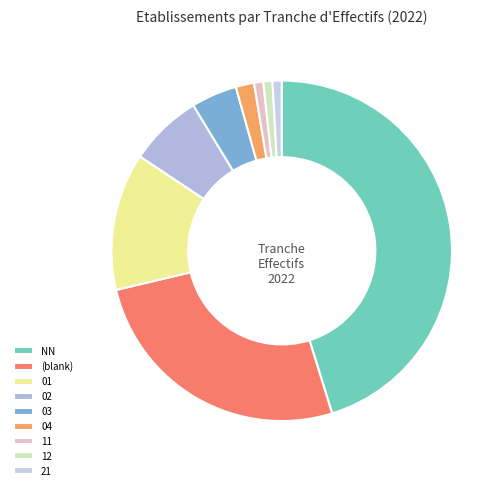

How many slices are in this pie chart?

9